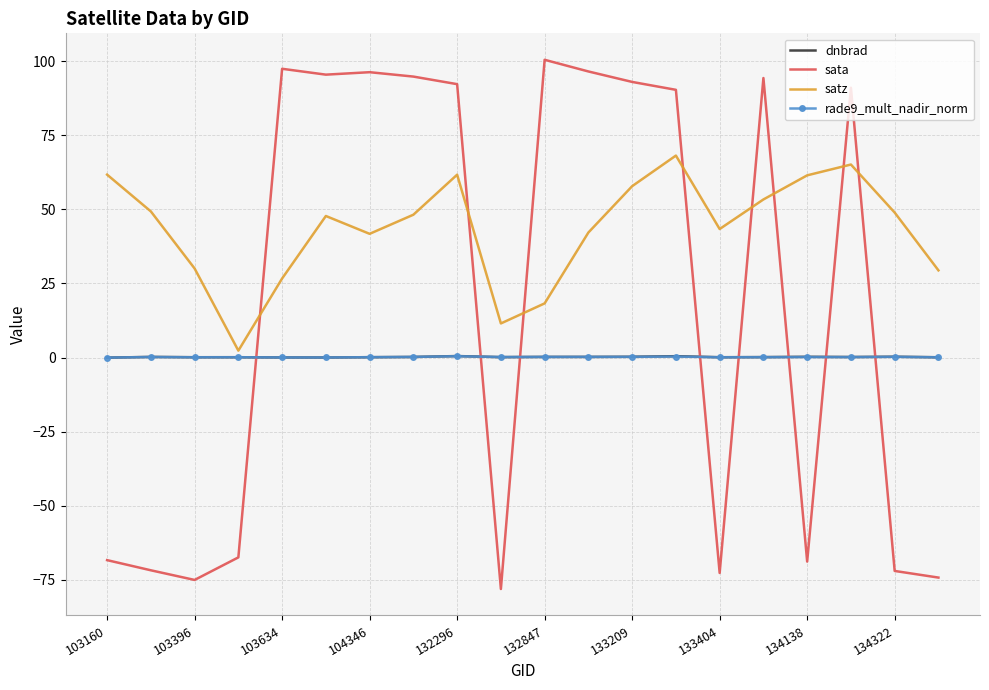

Count the number of categories in the chart.

20